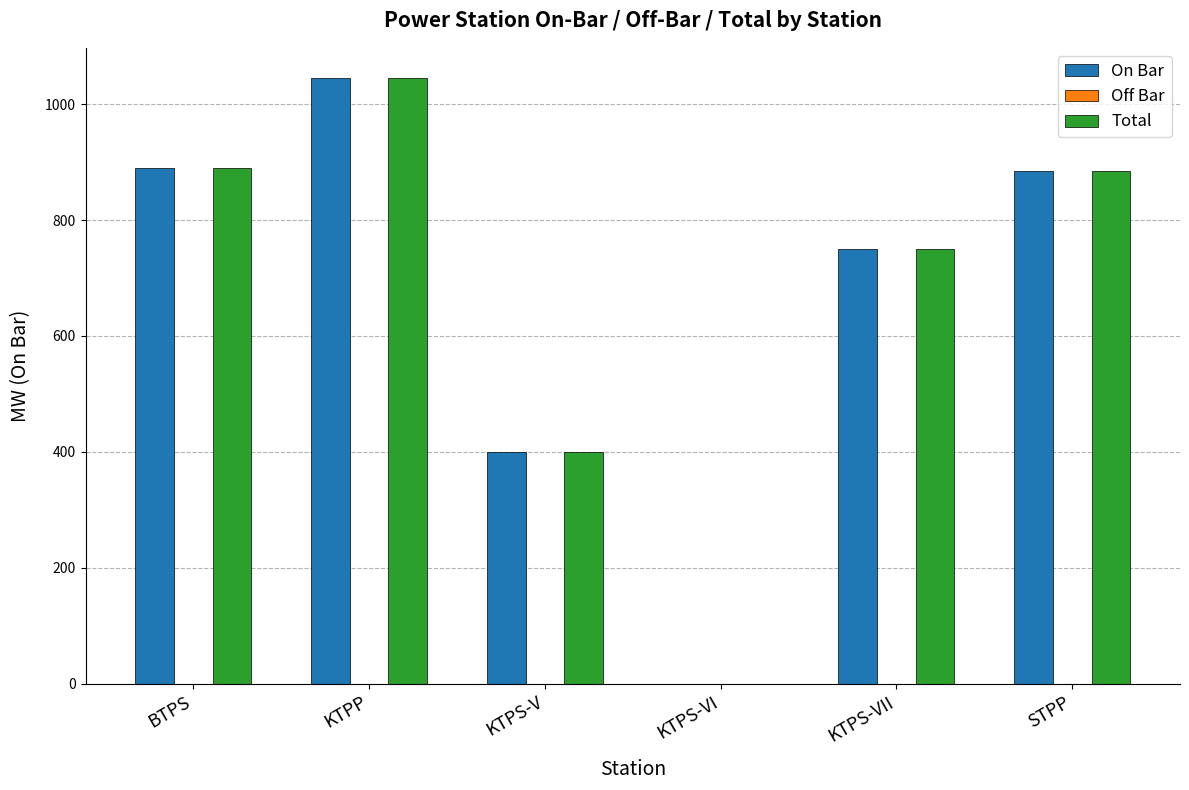

What is the sum of all Total values?

3970.5